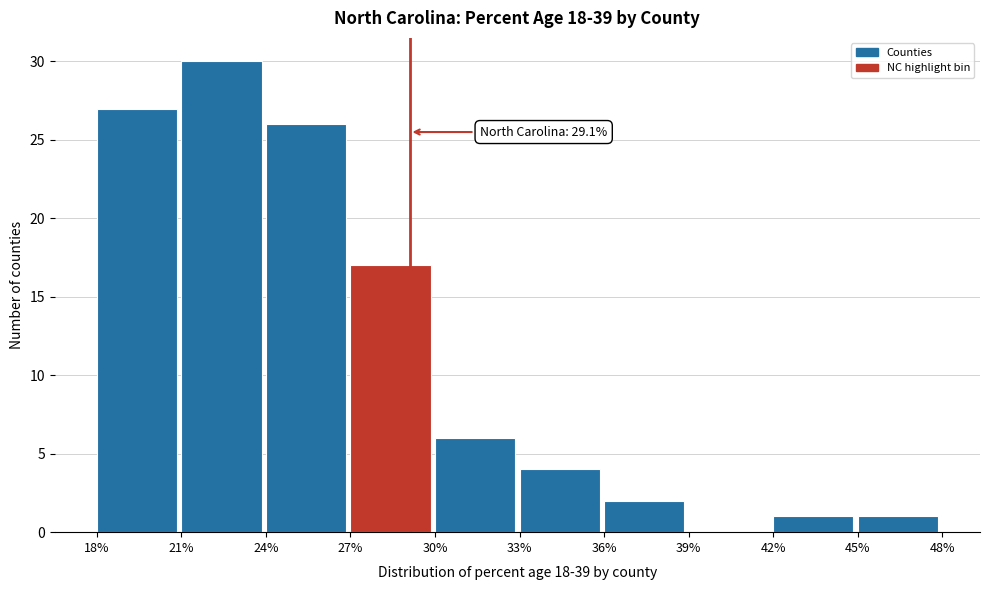

Which range on the x-axis has the tallest bar?

21% to 24%